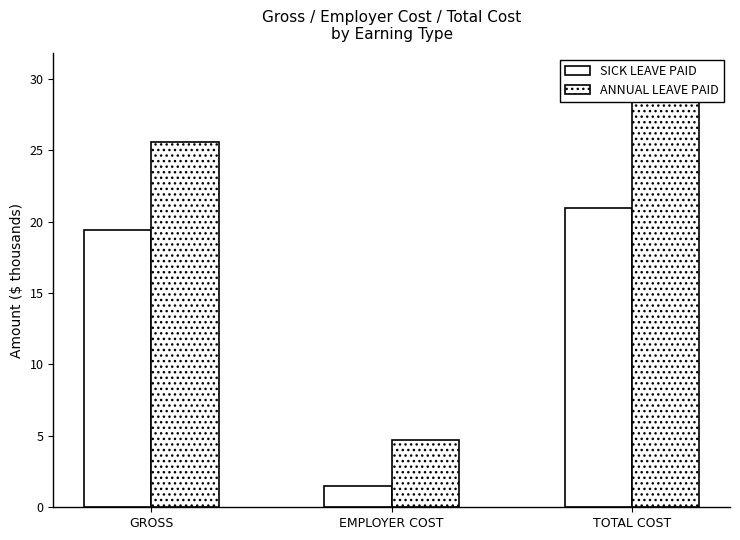

What is the greatest value displayed?

30.3